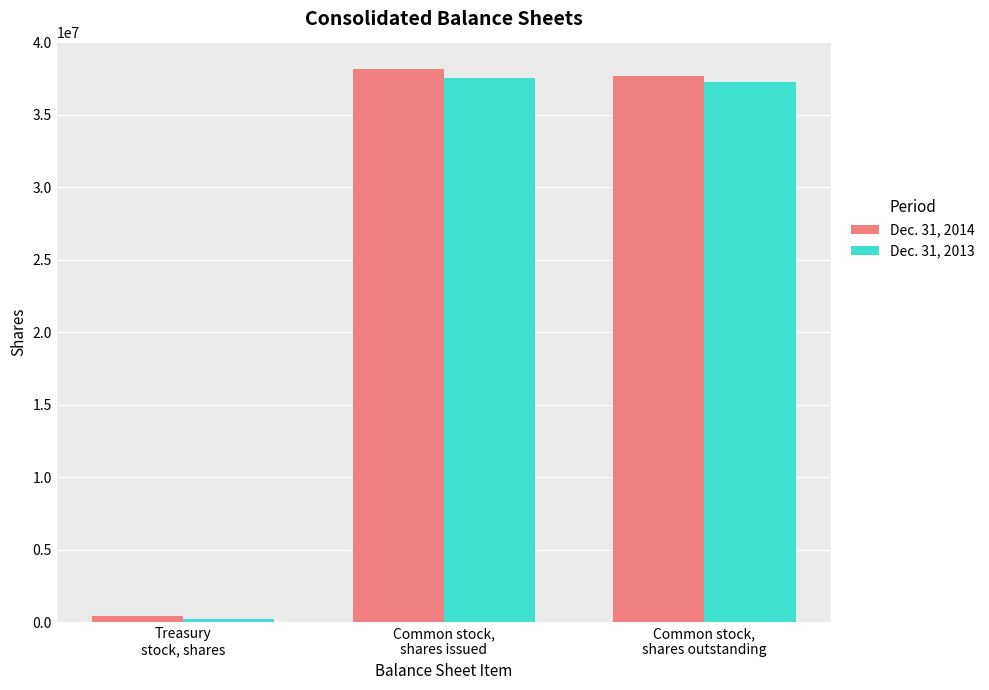

Rank the series at Common stock,
shares outstanding from highest to lowest value.

Dec. 31, 2014, Dec. 31, 2013